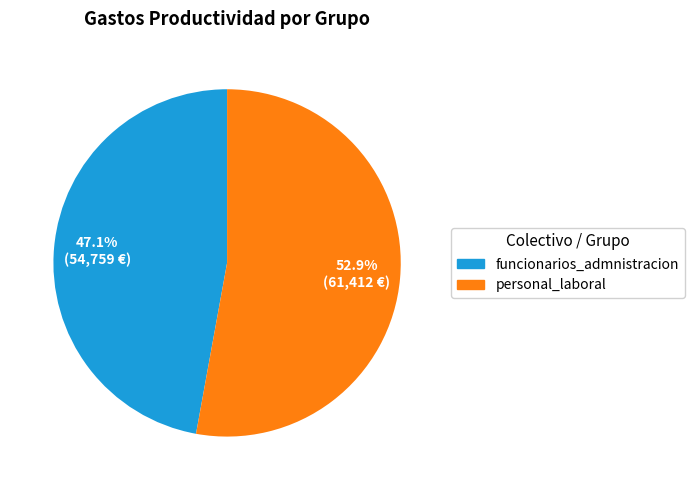

Is there a majority slice in this chart?

Yes